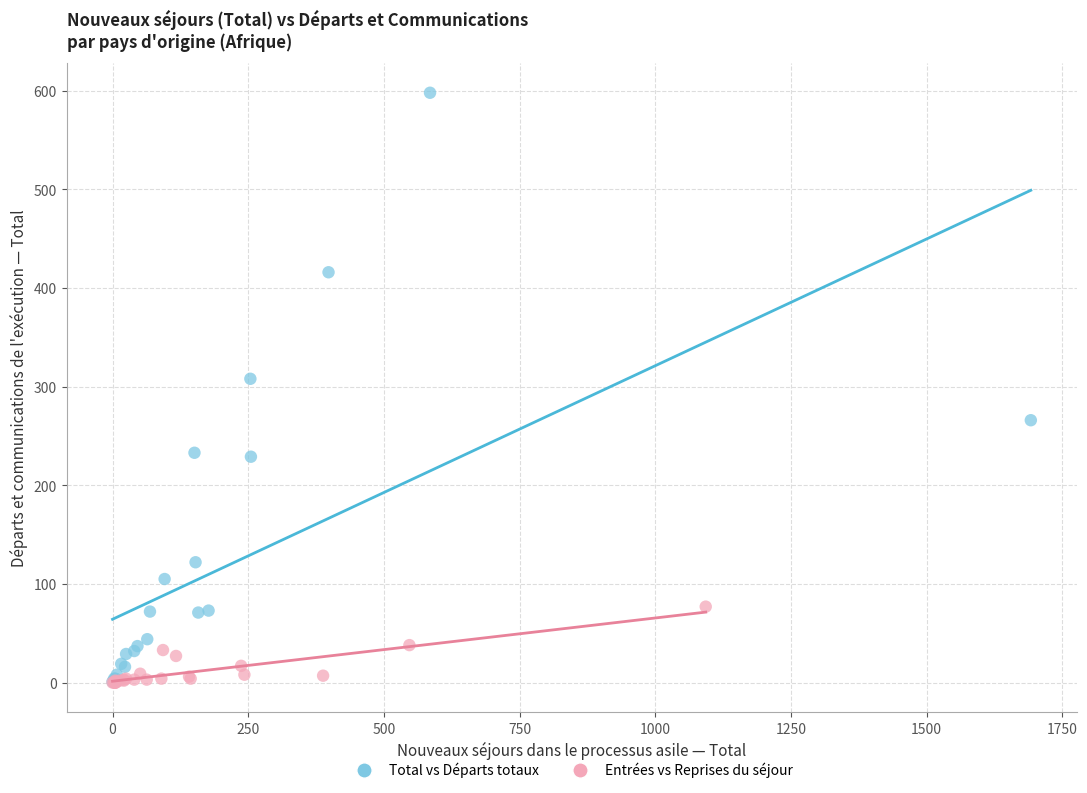

What are all the series names shown in the legend?

Total vs Départs totaux, Entrées vs Reprises du séjour